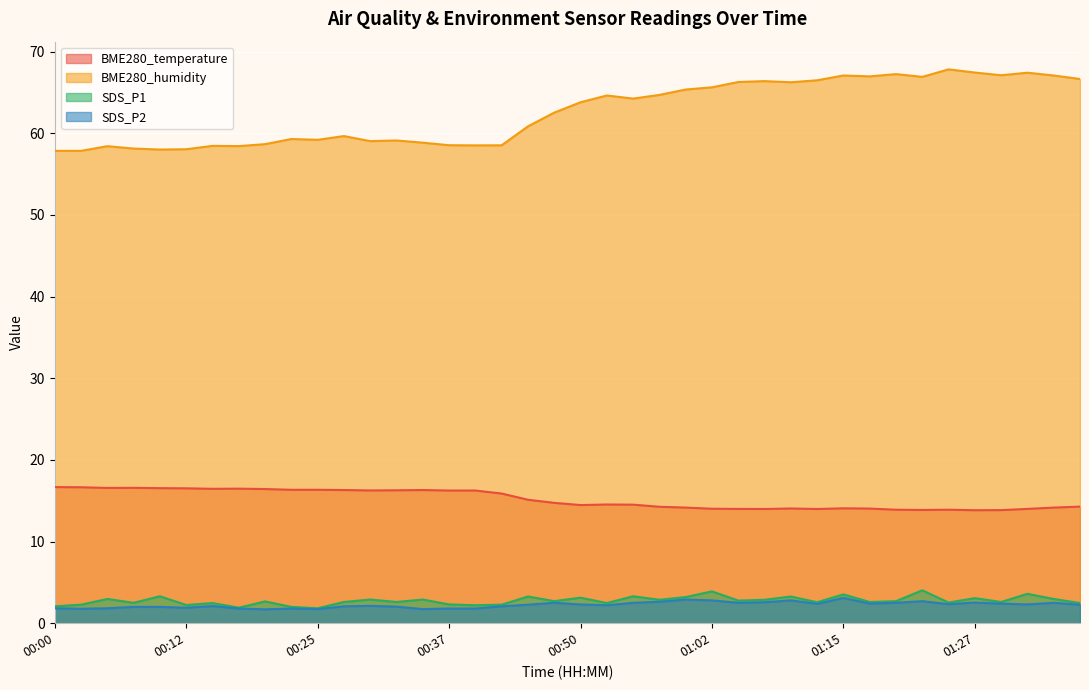

Does the chart display data point markers on the line(s)?

No